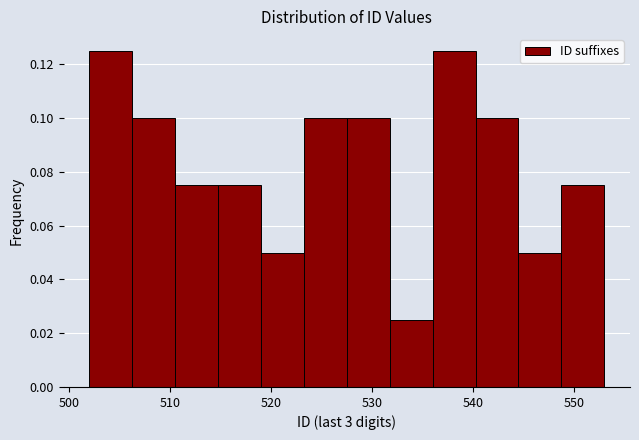

Reading left to right, transcribe this chart: for each bar, give the range it covers on the x-axis and its height. Neither the bar edges nor the heights are printed on the chart, so give them approximately, as read against the axes.

502 to 506: 0.126
506 to 511: 0.100
511 to 515: 0.076
515 to 519: 0.076
519 to 523: 0.050
523 to 528: 0.100
528 to 532: 0.100
532 to 536: 0.026
536 to 540: 0.126
540 to 545: 0.100
545 to 549: 0.050
549 to 553: 0.076